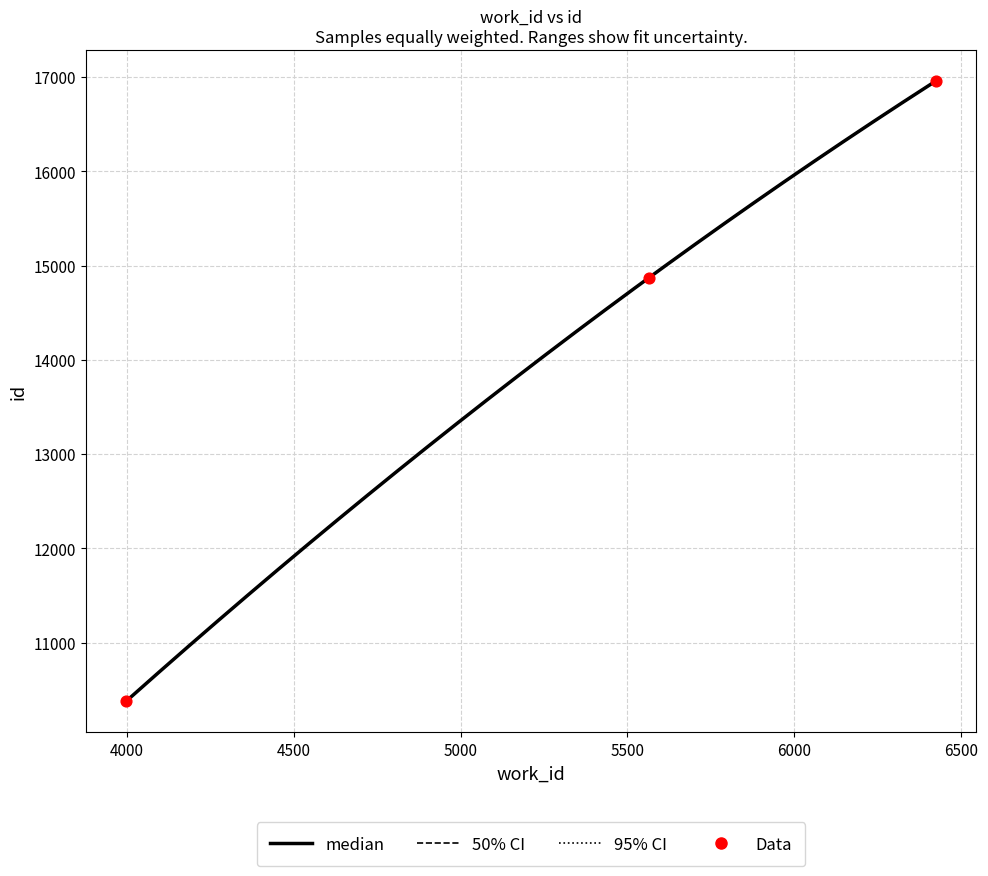

Between 6424 and 5565, which is larger?

6424